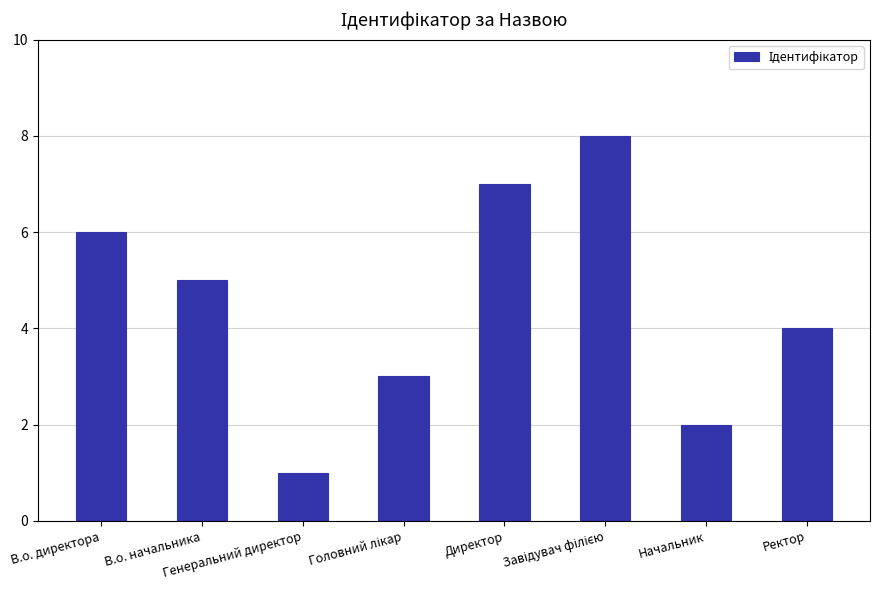

What is the difference between the maximum and minimum values?

7